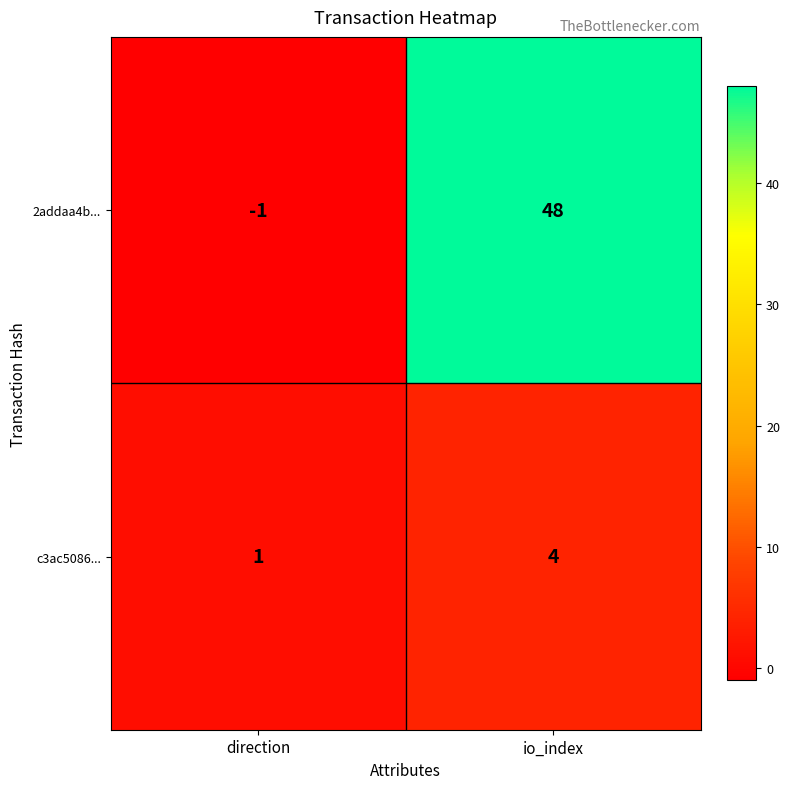

Which series has the widest spread of values?

2addaa4b...